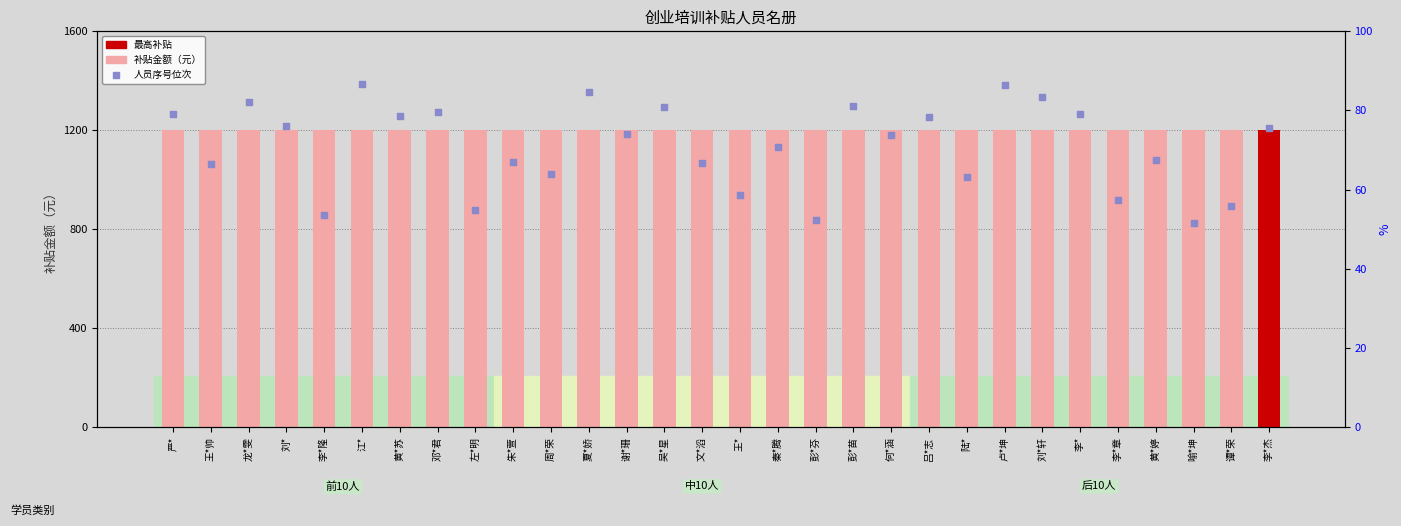

At how many categories does at least one series exceed 1297?

5